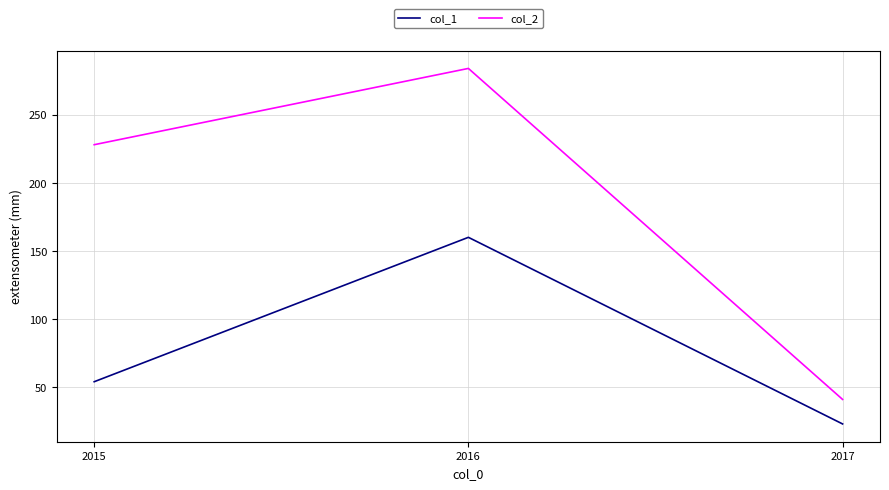

How many series are shown in this chart?

2